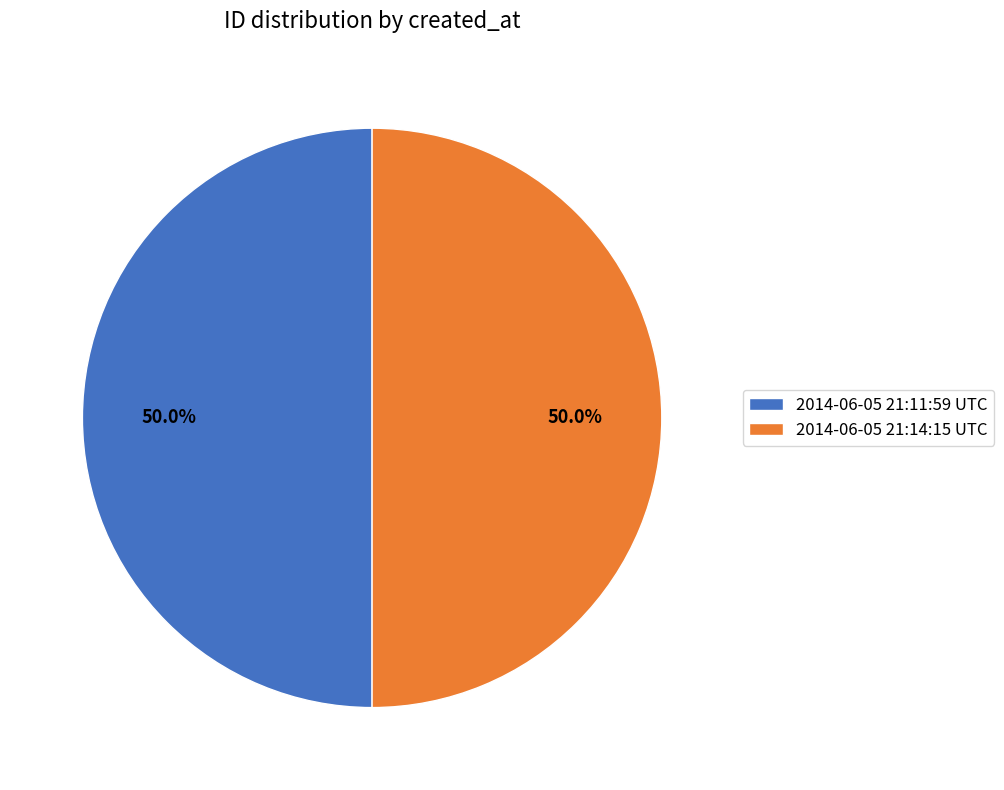

Do 2014-06-05 21:14:15 UTC and 2014-06-05 21:11:59 UTC together represent more than half of the pie?

Yes